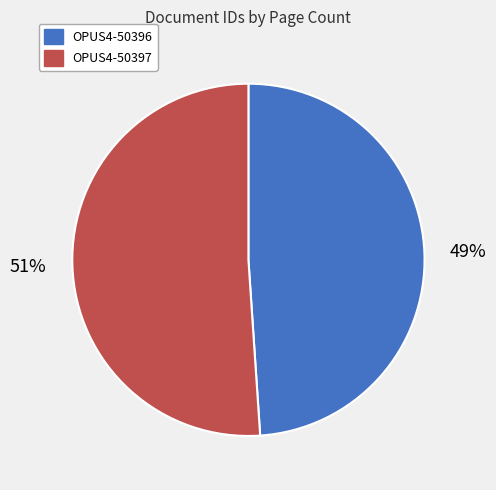

Does OPUS4-50396 account for over 50% of the chart?

No